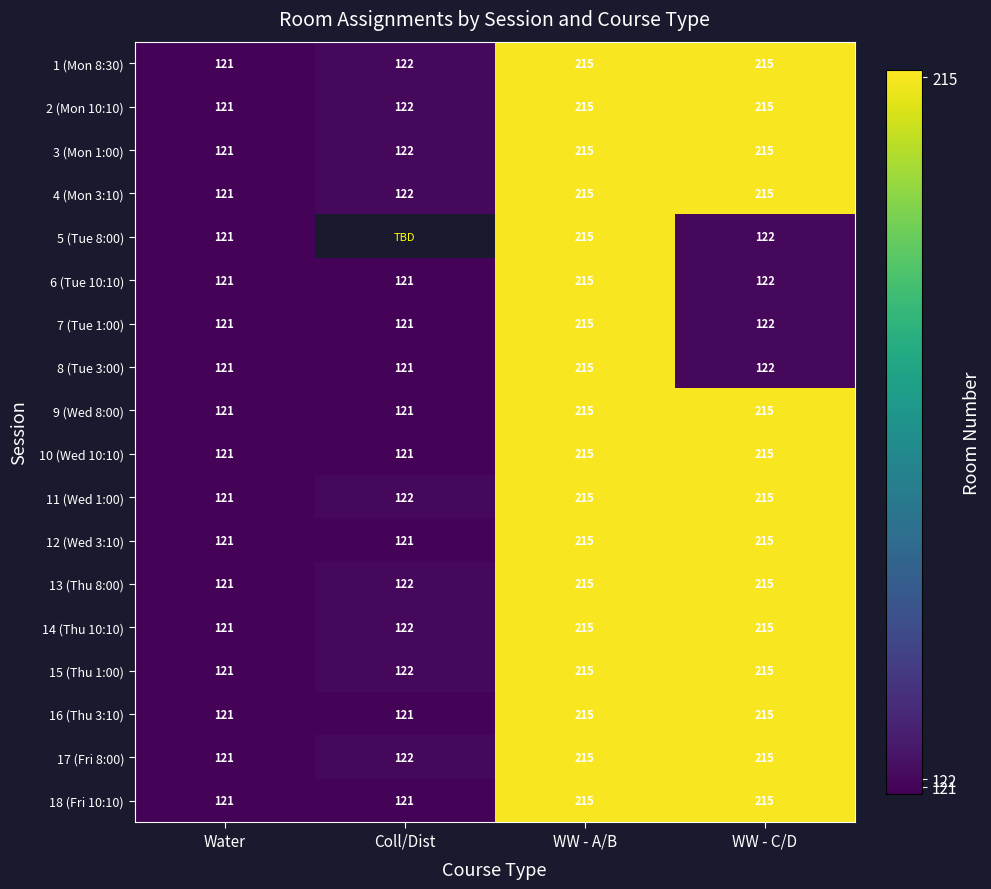

What is the minimum value shown in the chart?

121.0